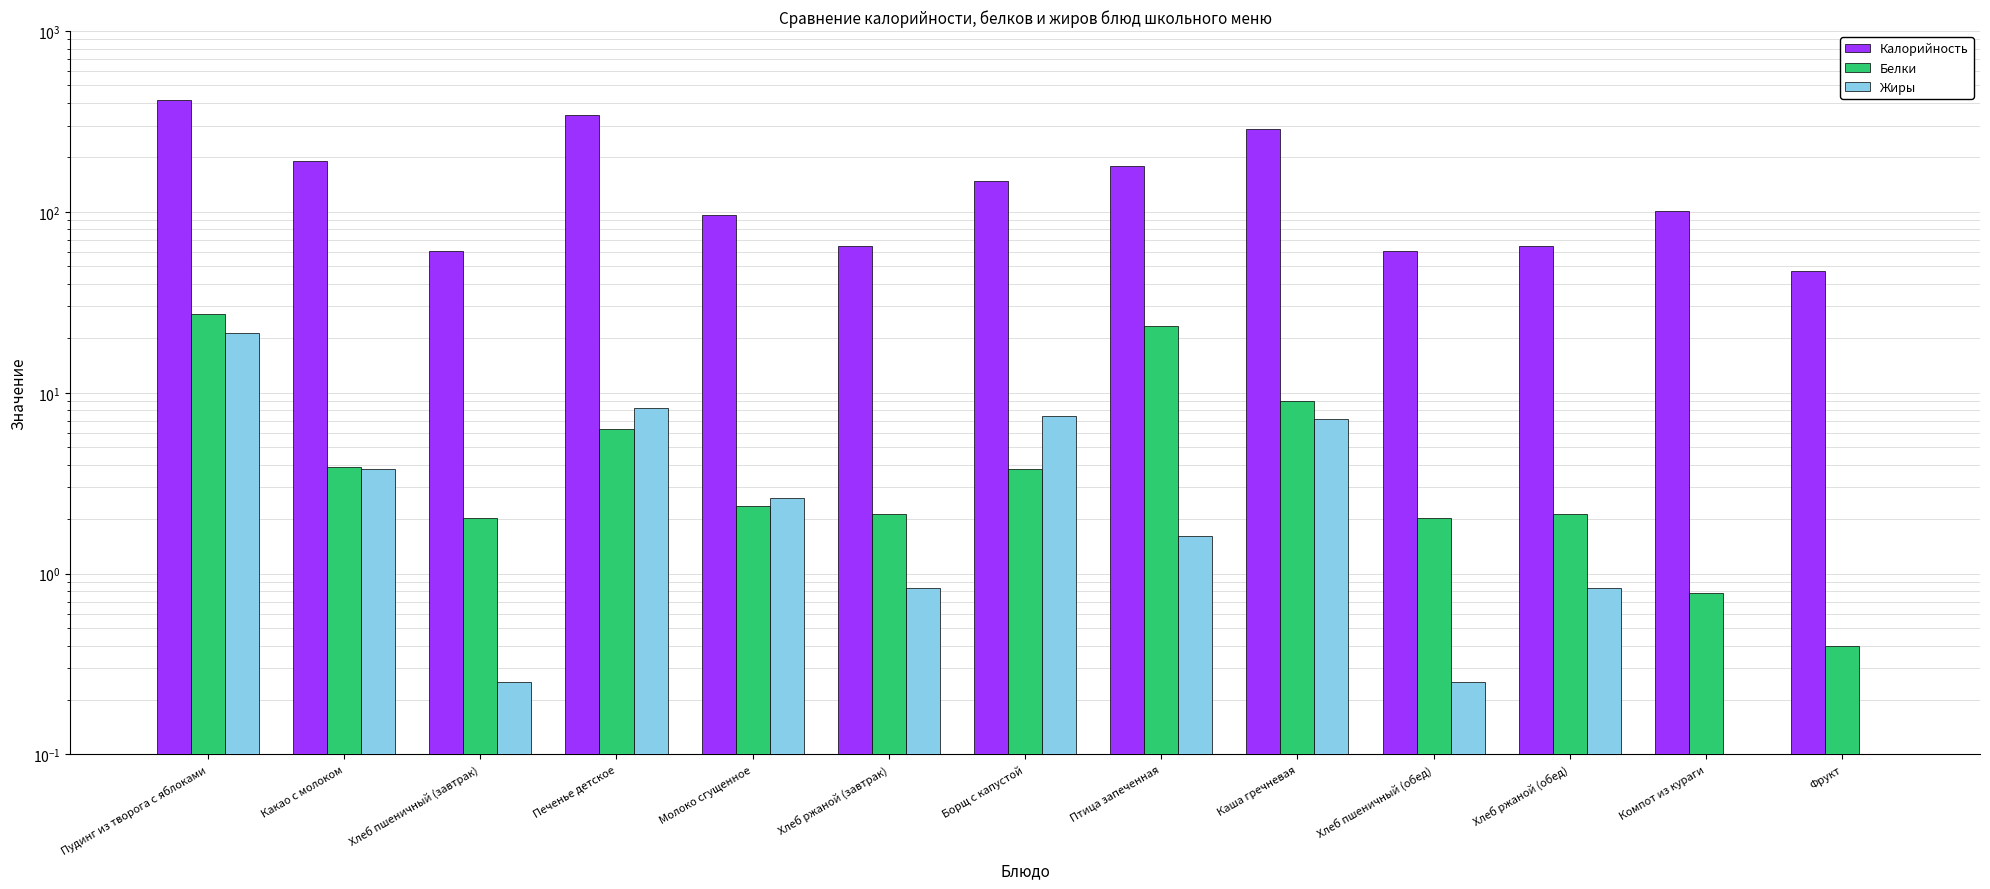

What is the average value of the Белки series?

6.6